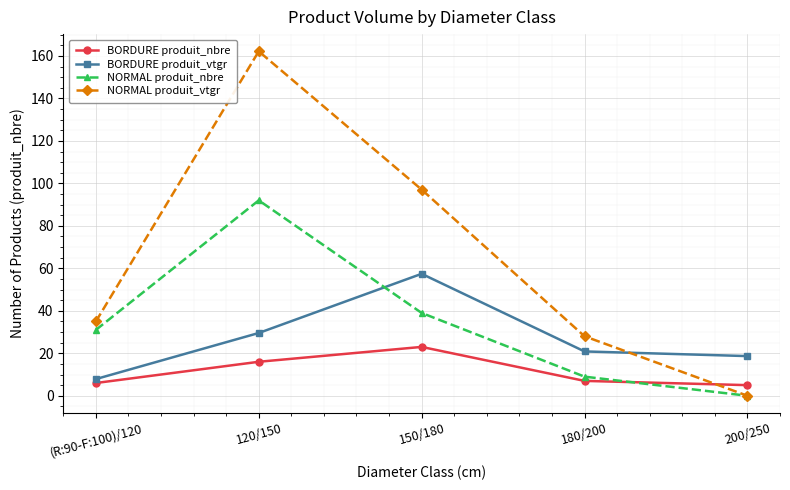

The value of NORMAL produit_nbre at (R:90-F:100)/120 is 48.6. True or false?

False